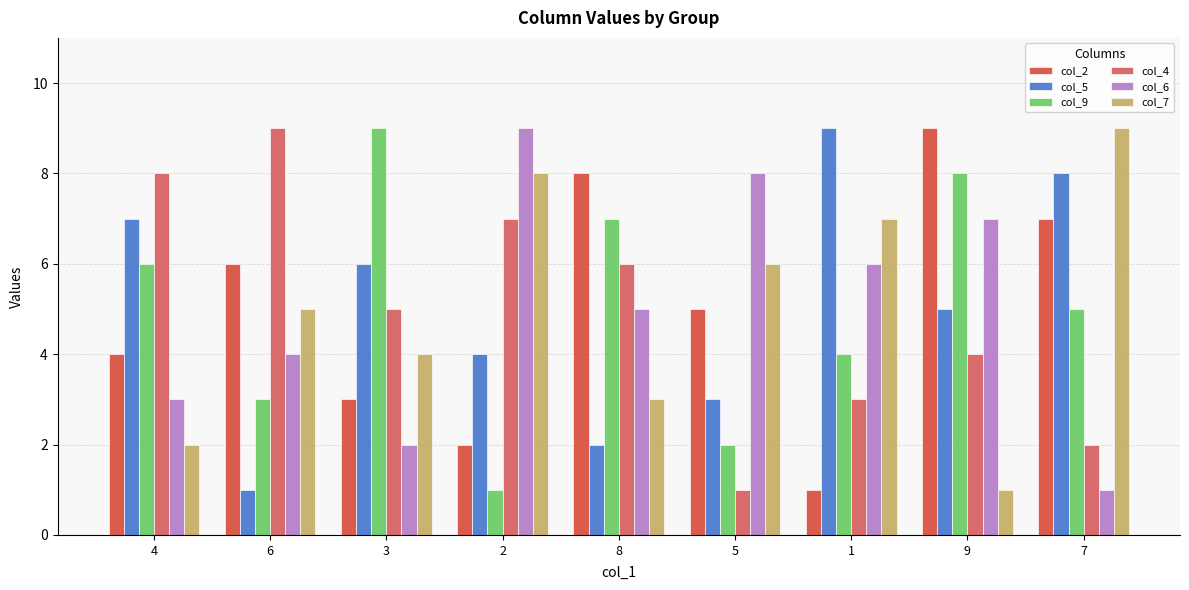

Are the bars grouped side by side (vs. stacked)?

Yes